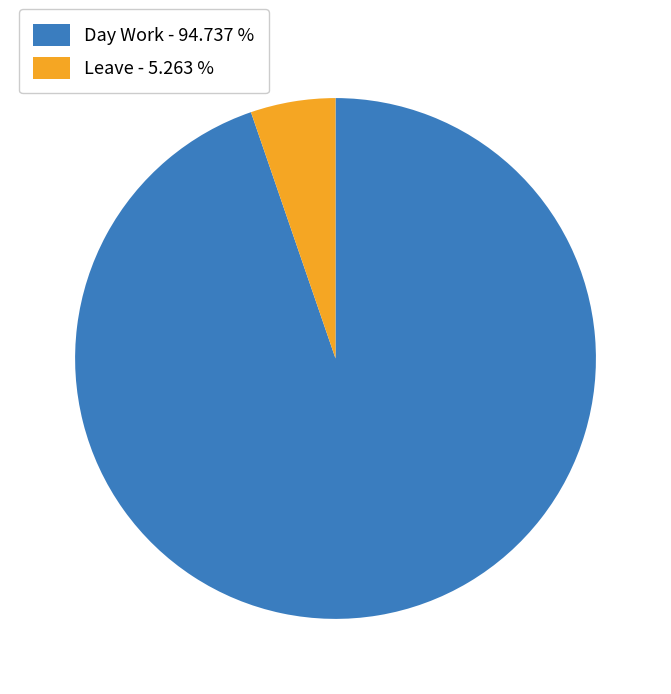

Count the number of slices in the pie.

2